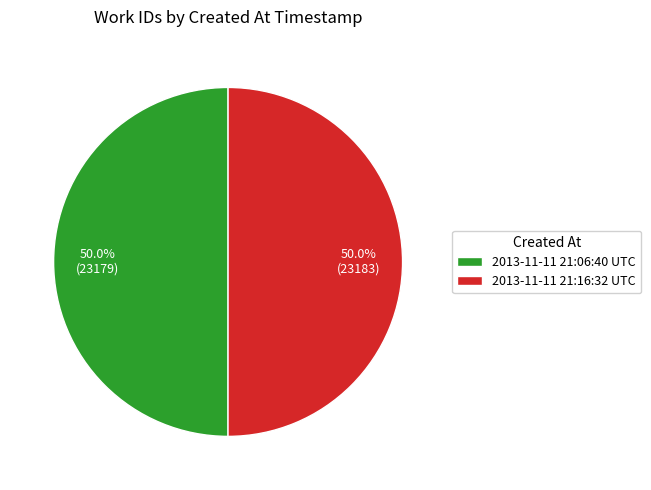

How much of the chart is everything except 2013-11-11 21:16:32 UTC?

50.0%